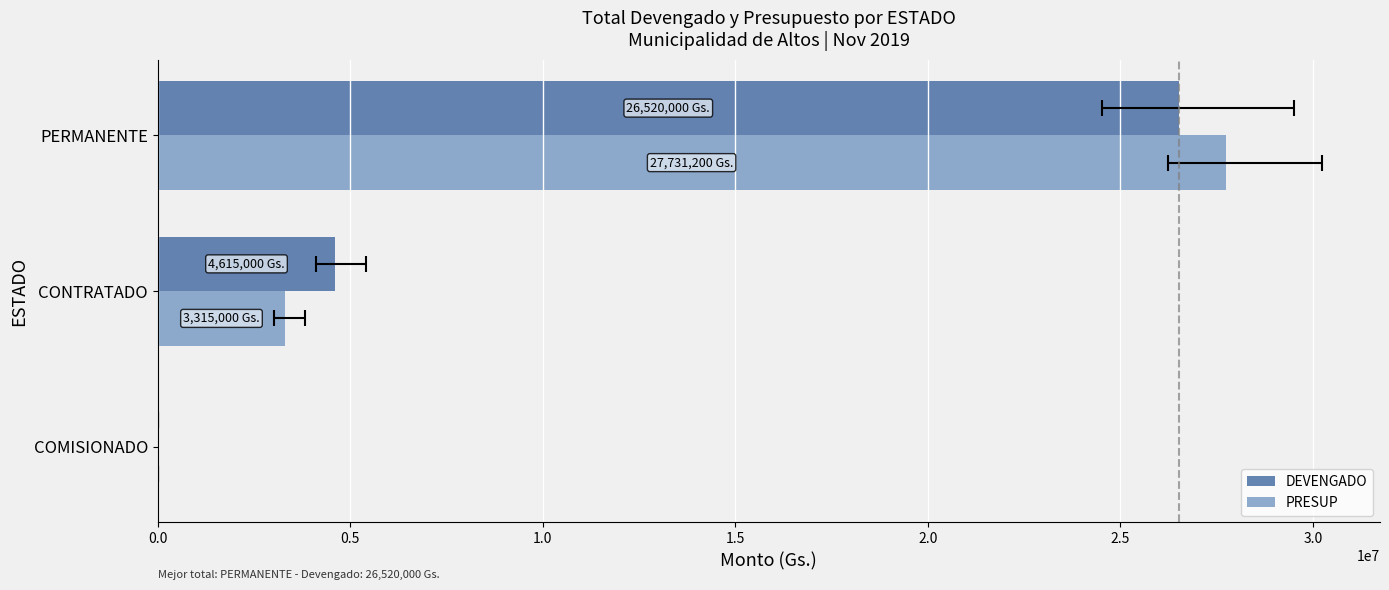

The PRESUP series shows 5190825 at CONTRATADO. True or false?

False